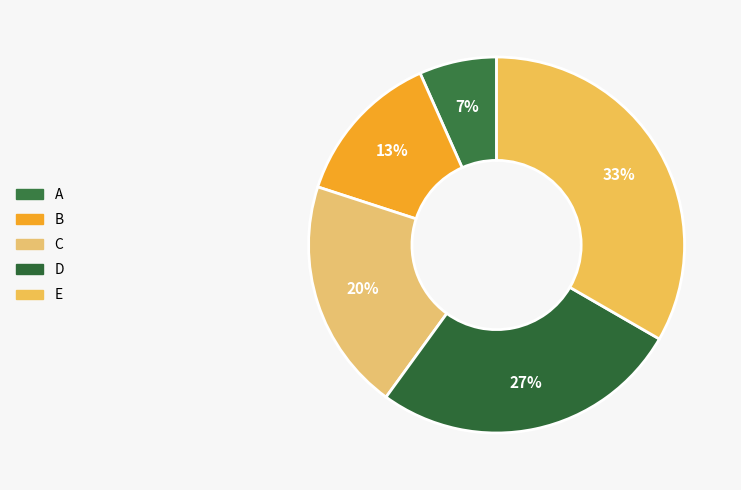

Is there any slice that represents more than half of the pie?

No